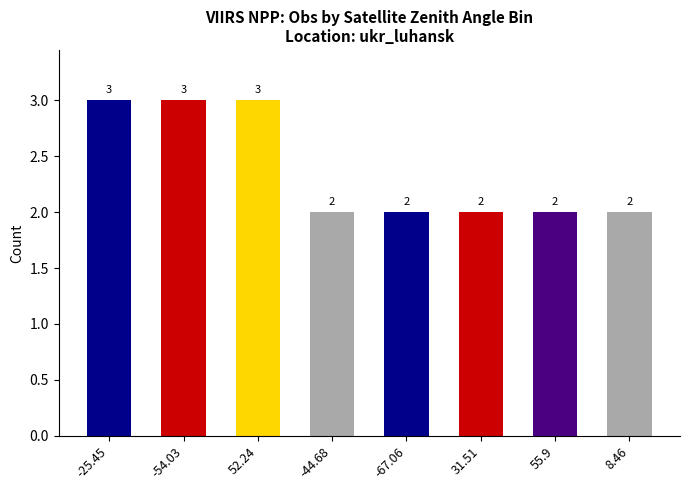

What is the approximate value at 55.9?

2